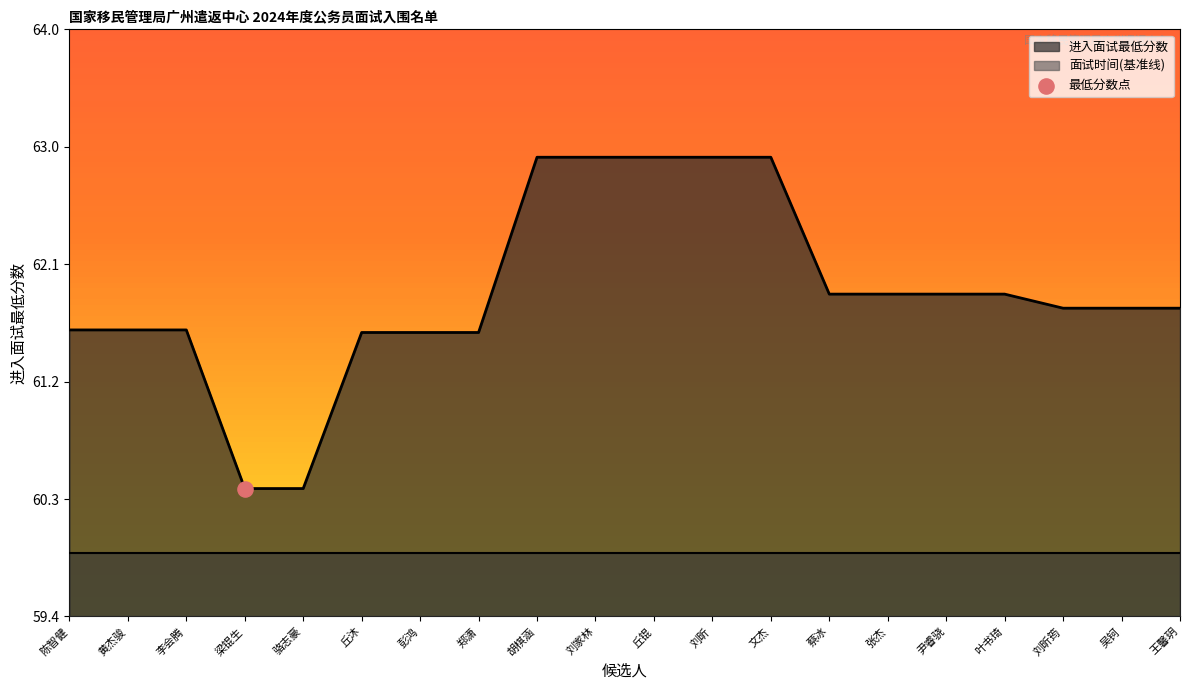

Which has a higher value, 刘昕 or 文杰?

刘昕